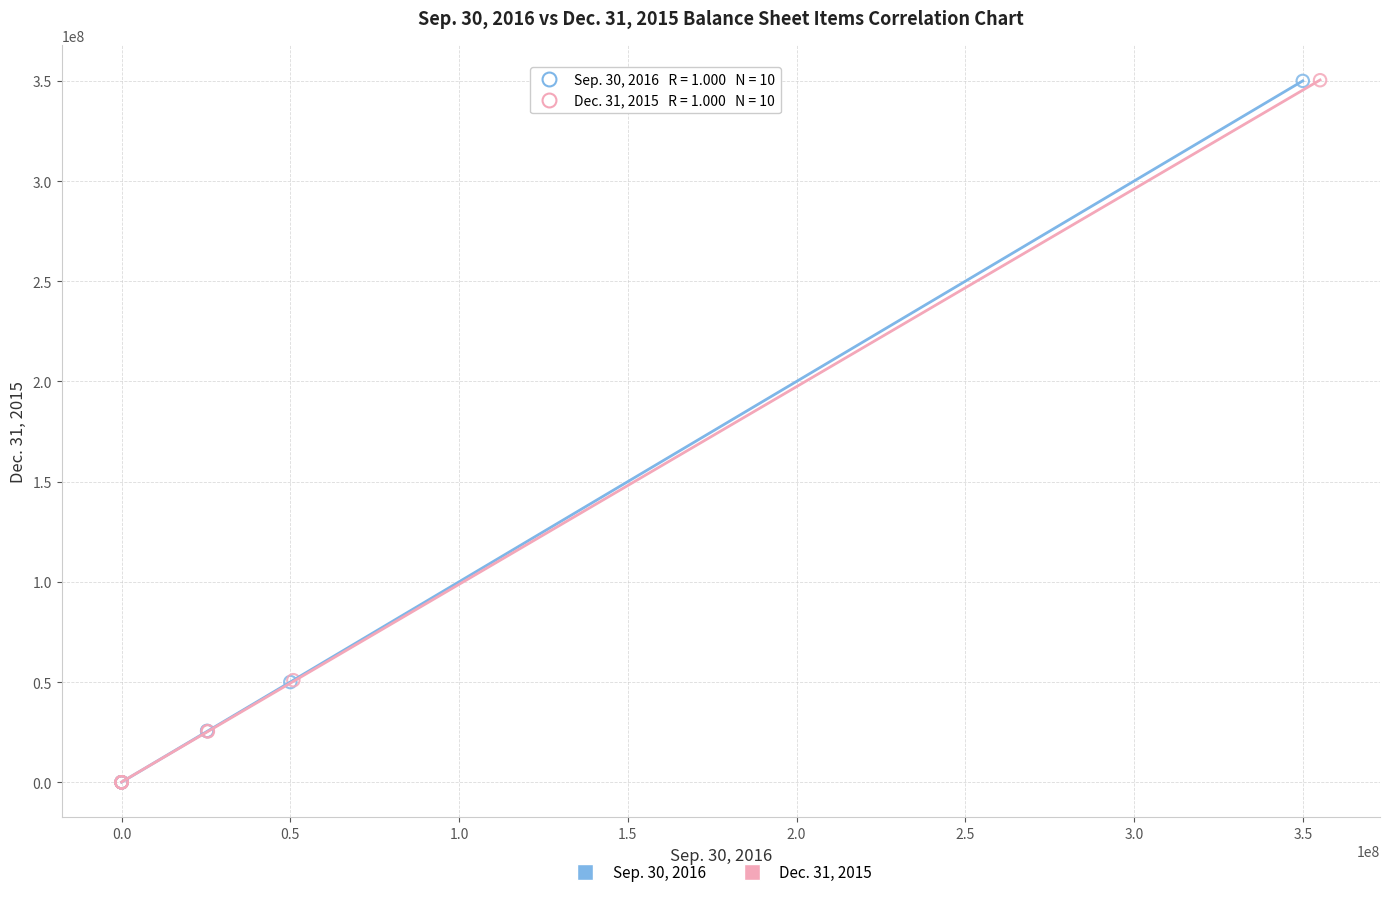

Which series has the largest Y range (max minus min)?

Dec. 31, 2015